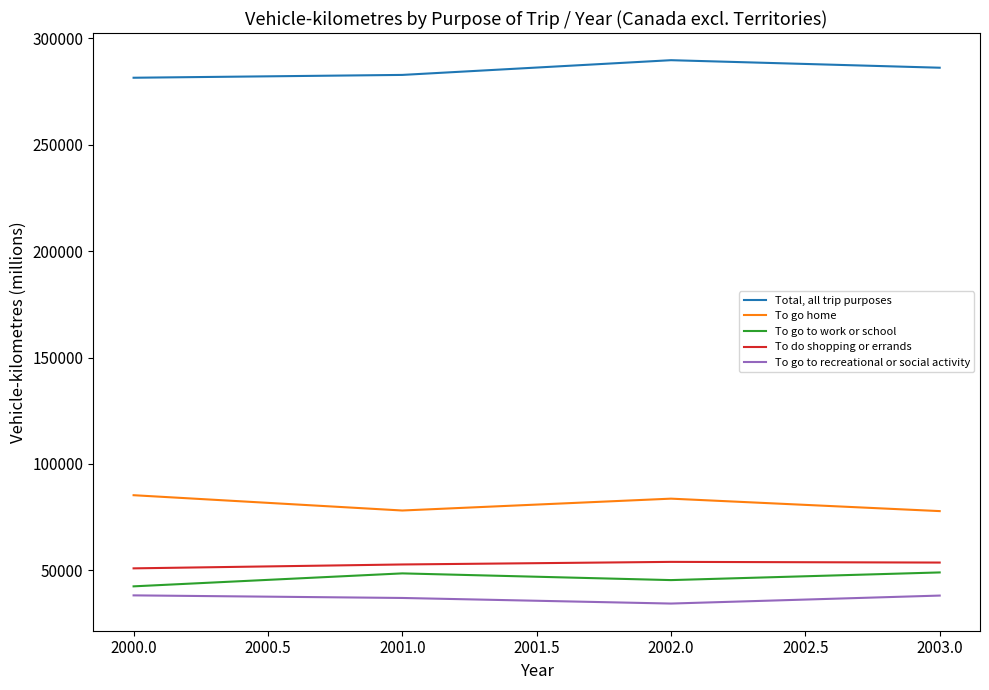

The To go home series shows 137310.2 at 2001.0. True or false?

False